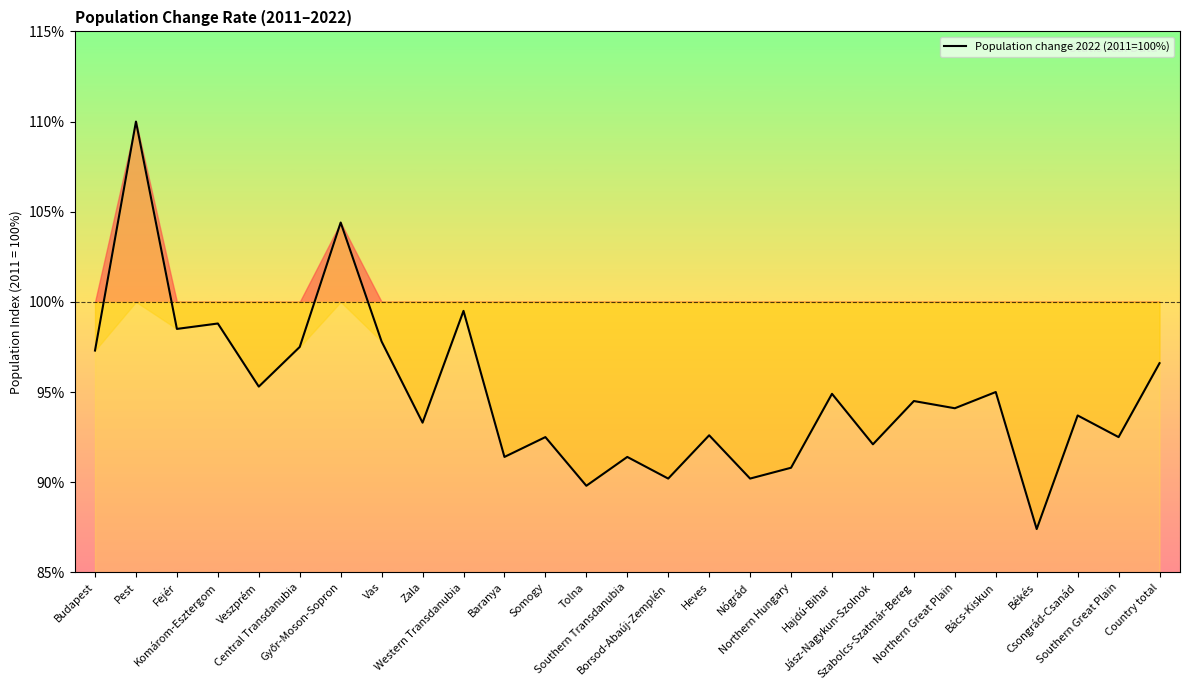

What is the difference between the maximum and minimum values?

22.6